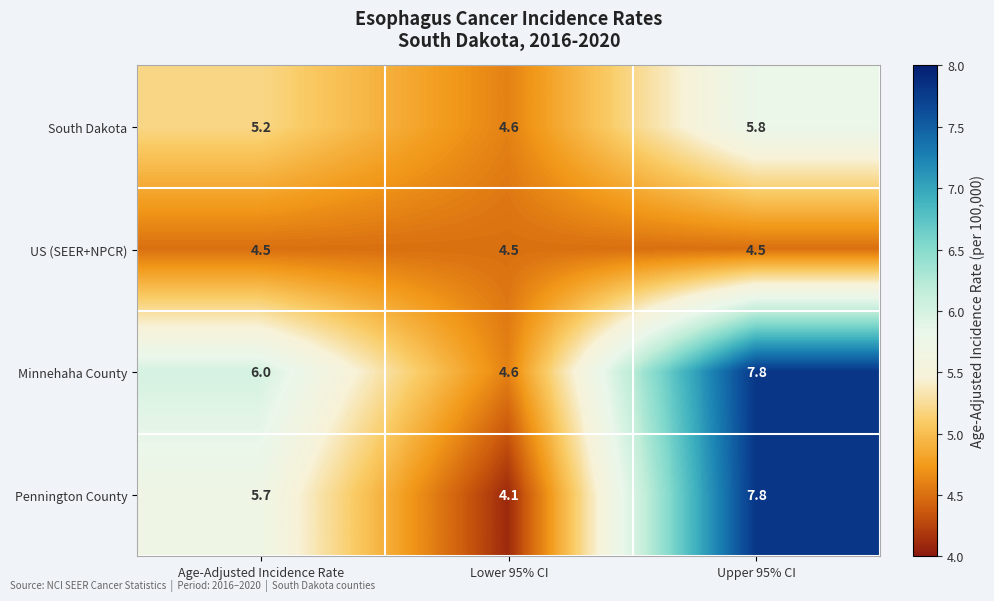

Reading left to right, extract all data points from this chart.

South Dakota: 5.2	4.6	5.8
US (SEER+NPCR): 4.5	4.5	4.5
Minnehaha County: 6.0	4.6	7.8
Pennington County: 5.7	4.1	7.8